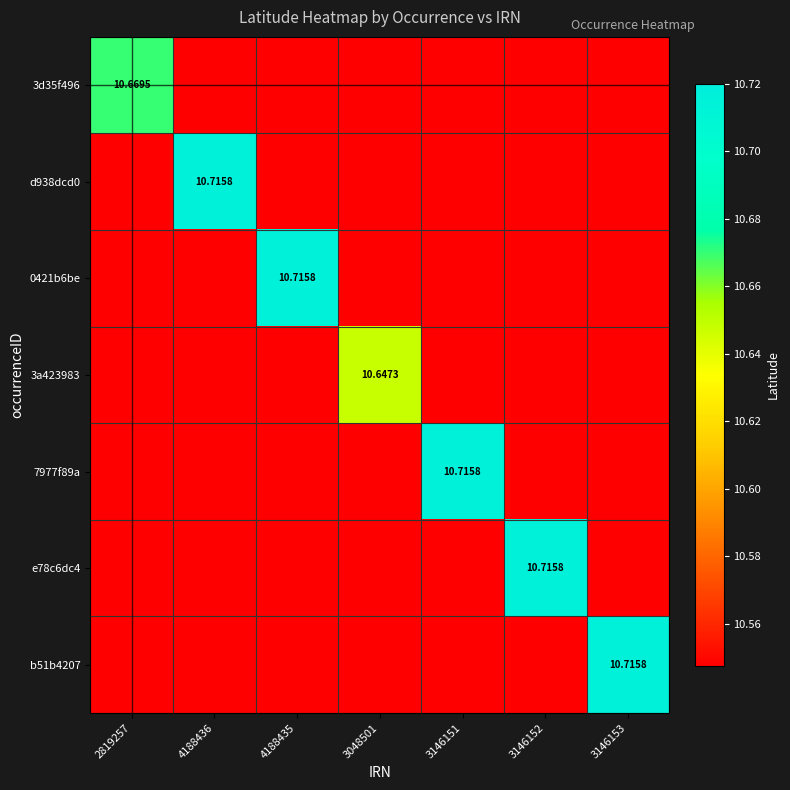

List the series in order of their peak value, lowest first.

3a423983, 3d35f496, d938dcd0, 0421b6be, 7977f89a, e78c6dc4, b51b4207